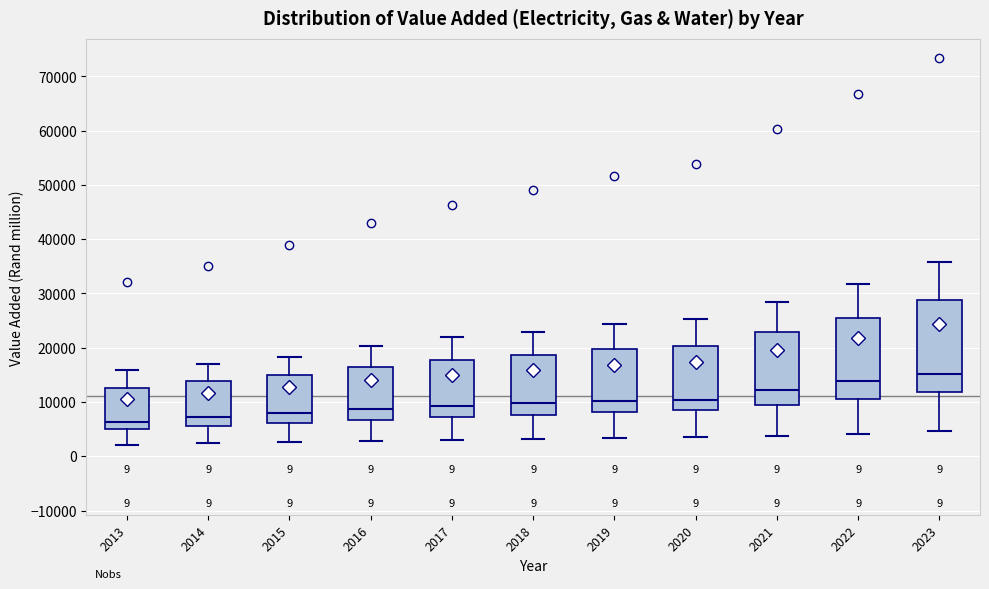

Where is the lower edge of the box at x = 2015 on the y-axis? The values are not printed on the chart, so give them approximately, as read against the axis.

6000